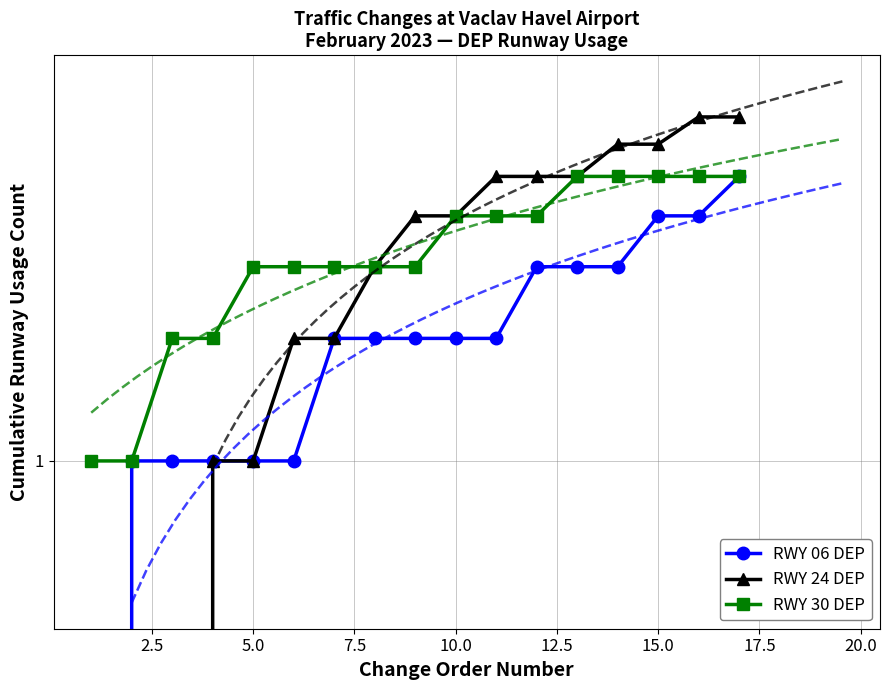

How many categories are shown in the chart?

17